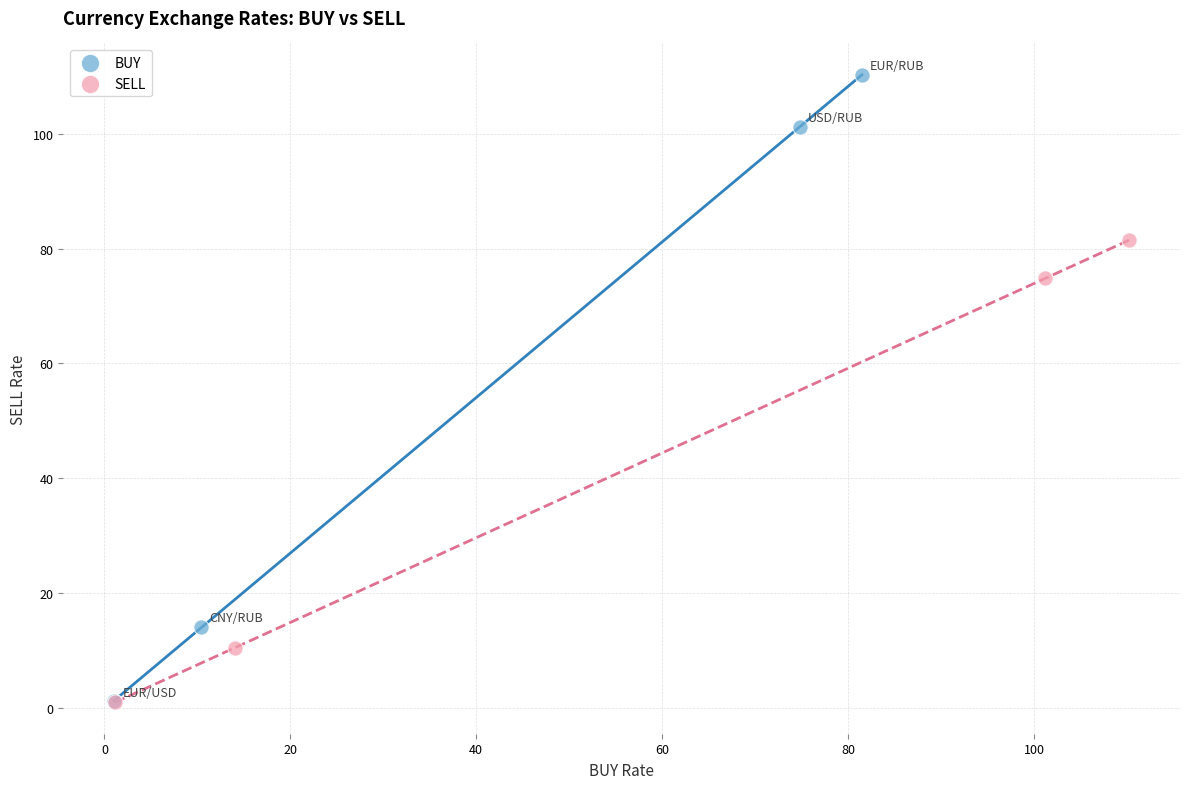

What are all the series names shown in the legend?

BUY, SELL